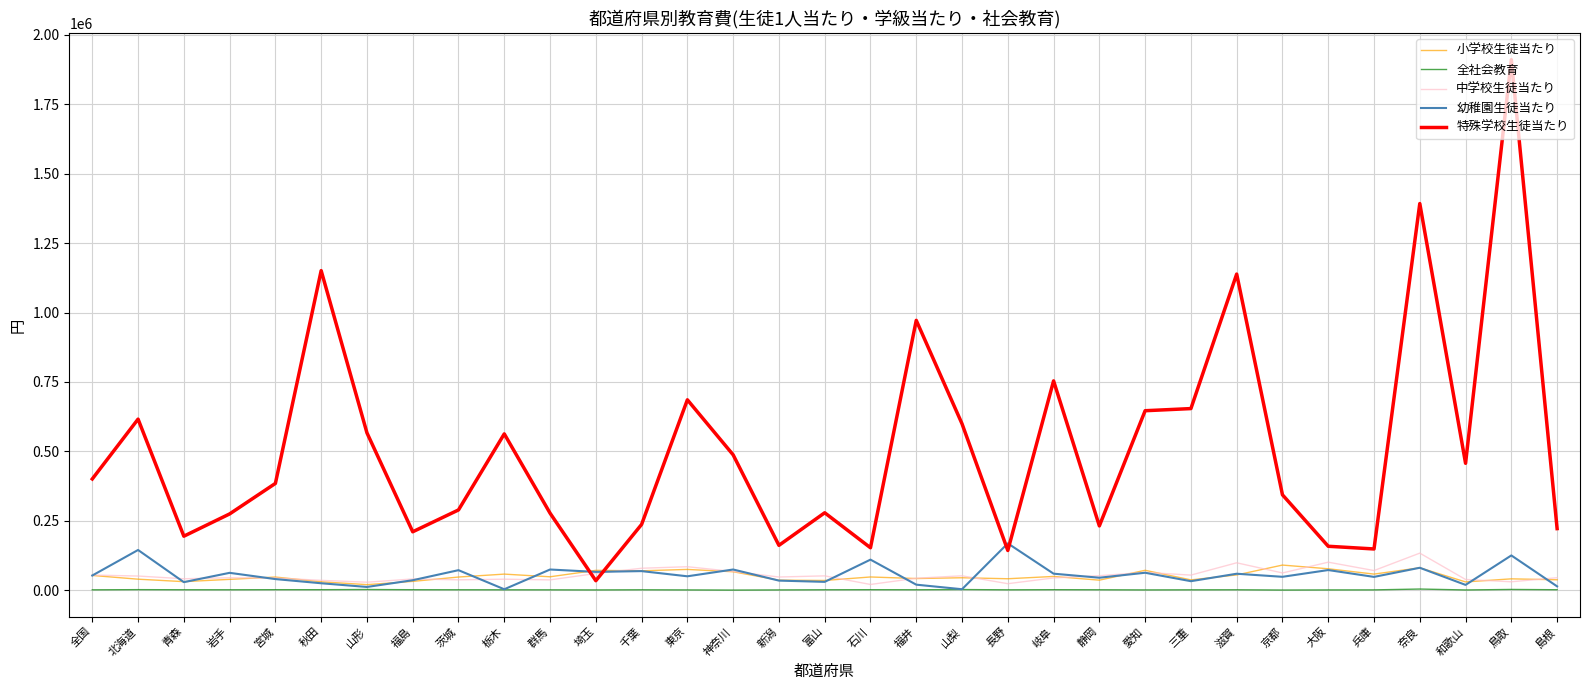

Where do 小学校生徒当たり and 特殊学校生徒当たり first cross each other?

群馬 and 埼玉